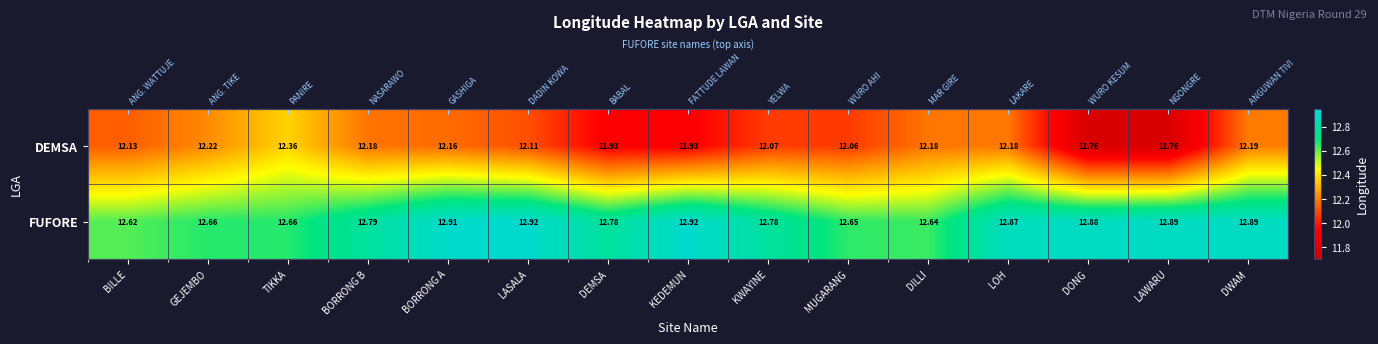

Rank the series by their maximum value, from lowest to highest.

DEMSA, FUFORE